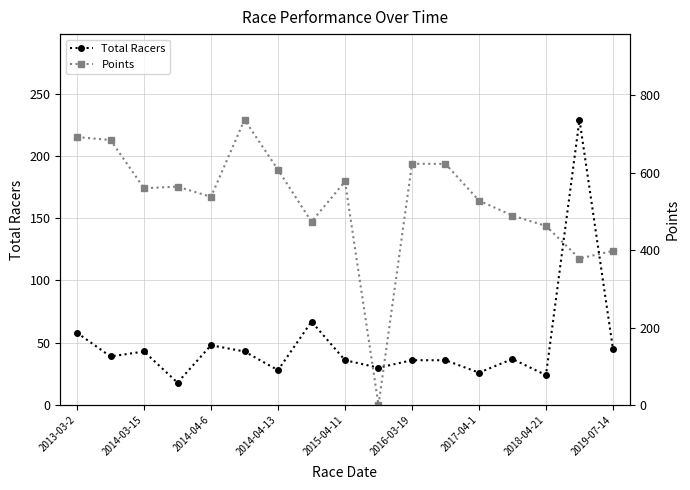

What are all the series names shown in the legend?

Total Racers, Points